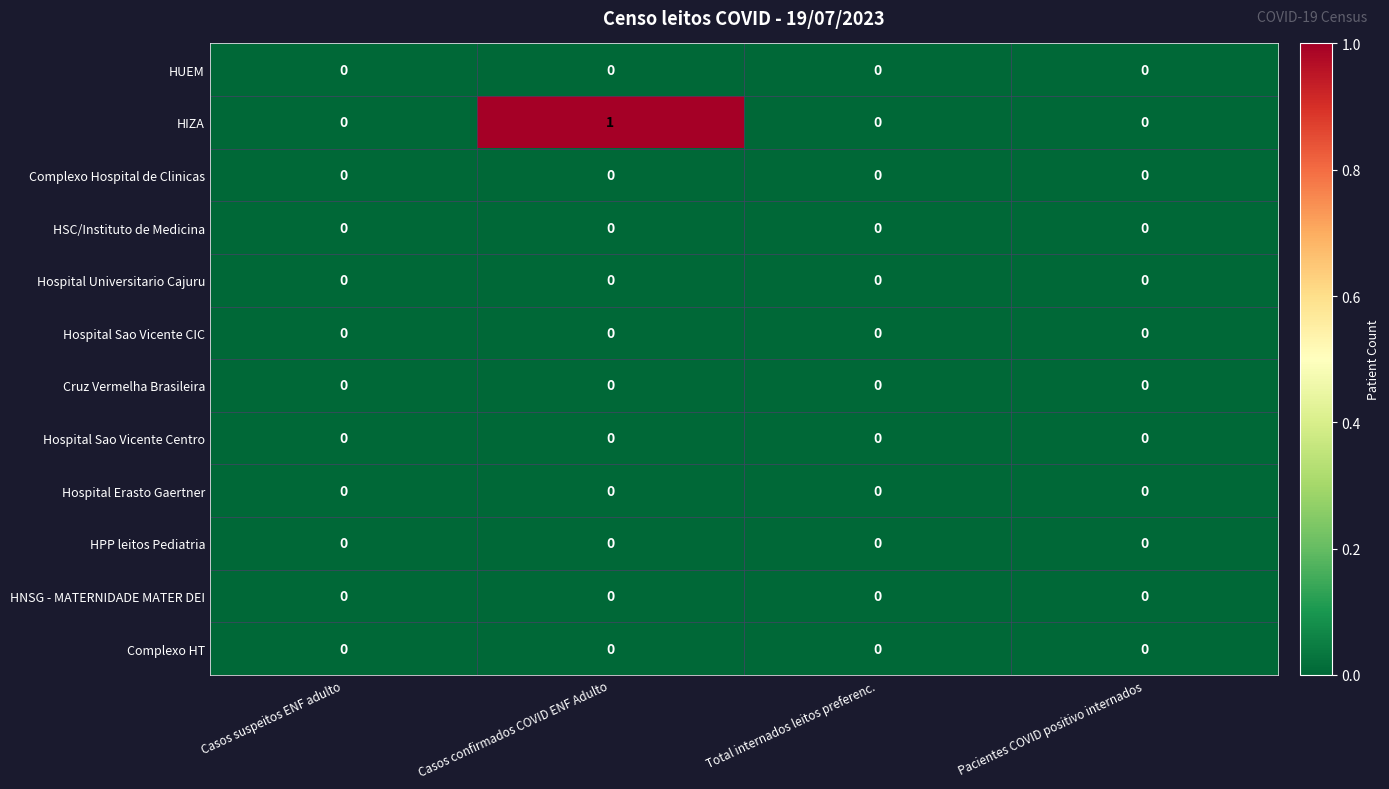

Which series has the widest spread of values?

HIZA